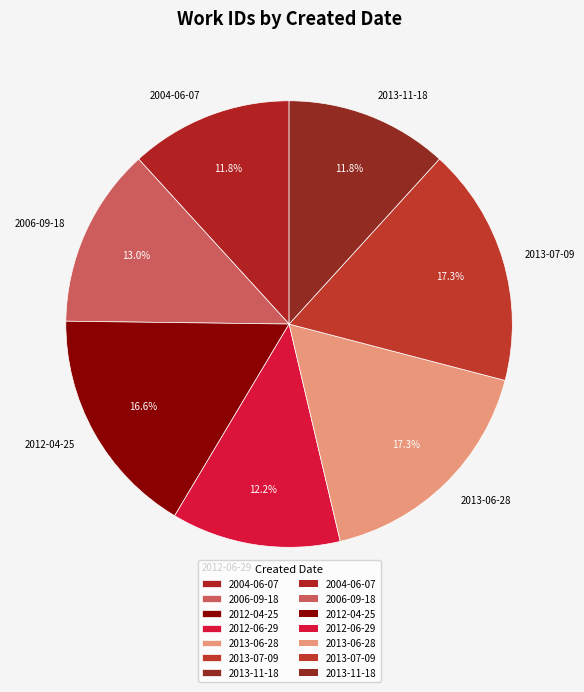

Between 2012-04-25 and 2012-06-29, which is larger?

2012-04-25